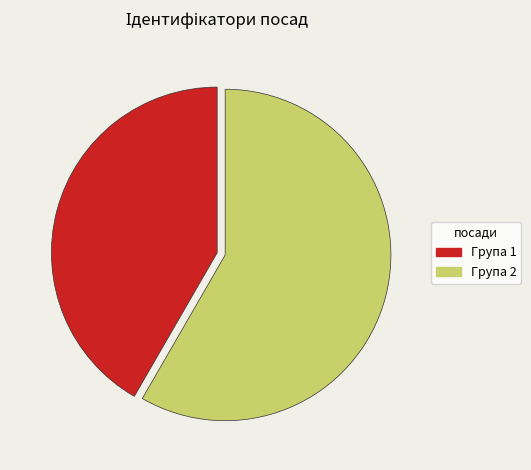

The Група 2 slice represents 58% of the pie. True or false?

True